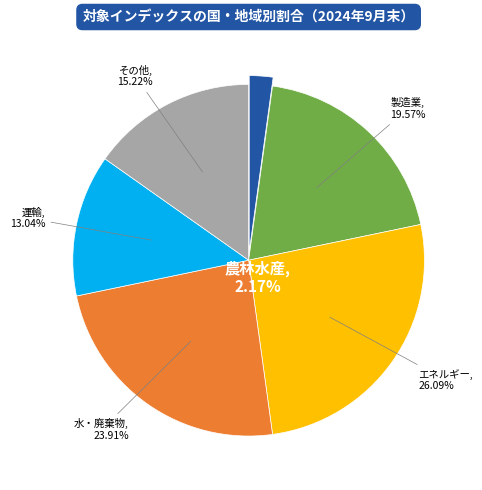

Is there a majority slice in this chart?

No